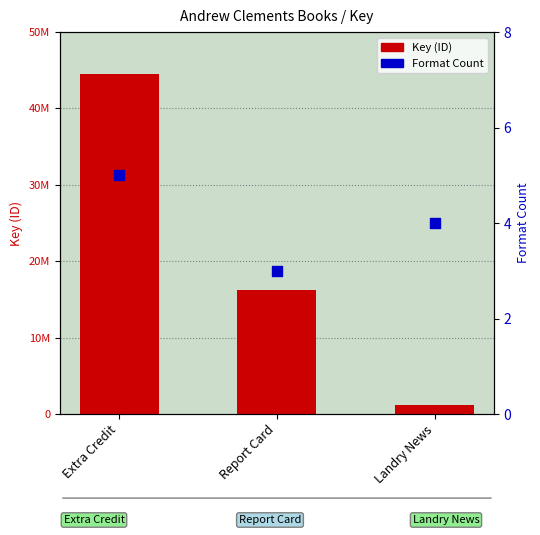

At how many categories does at least one series exceed 16998942?

1